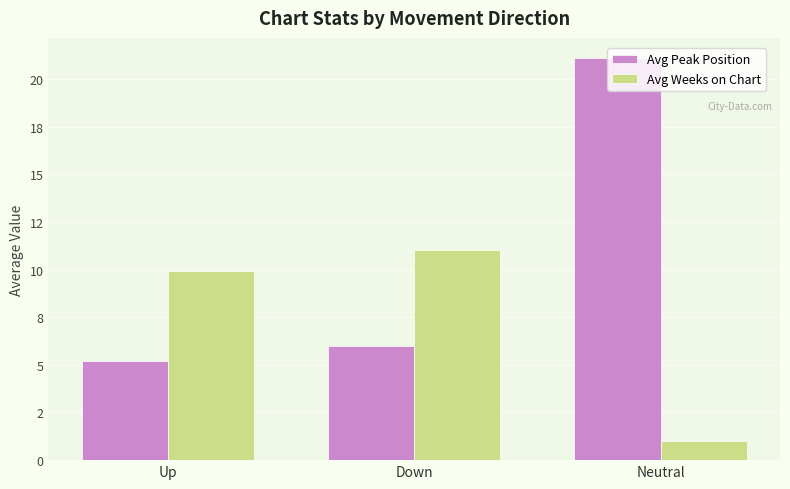

At which category is the sum across all series the highest?

Neutral